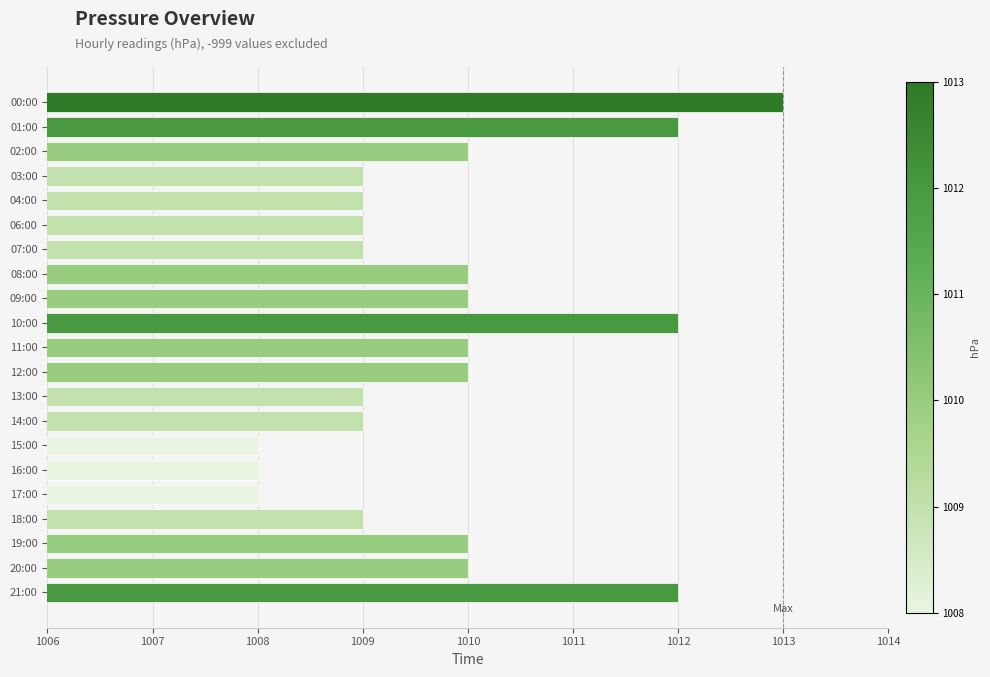

Is it true that the value at 13:00 is 1667?

False